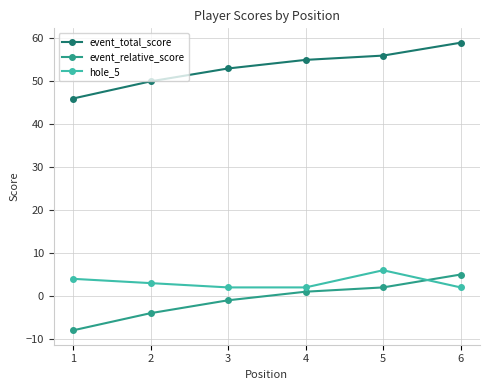

What is the sum of the event_relative_score values at 2 and 4?

-3